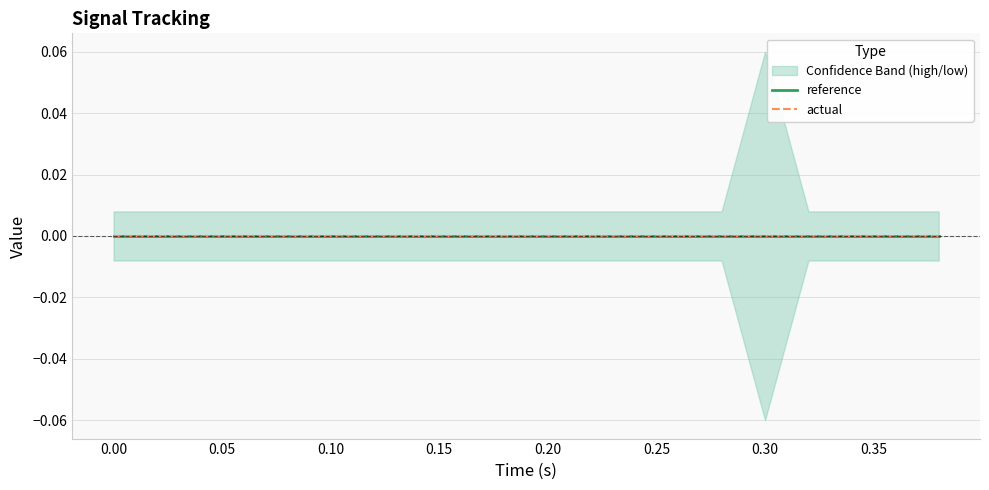

Which series has the largest range (max minus min)?

high